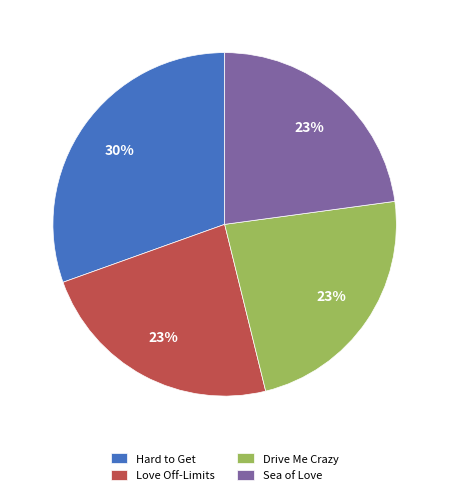

How many slices are in this pie chart?

4